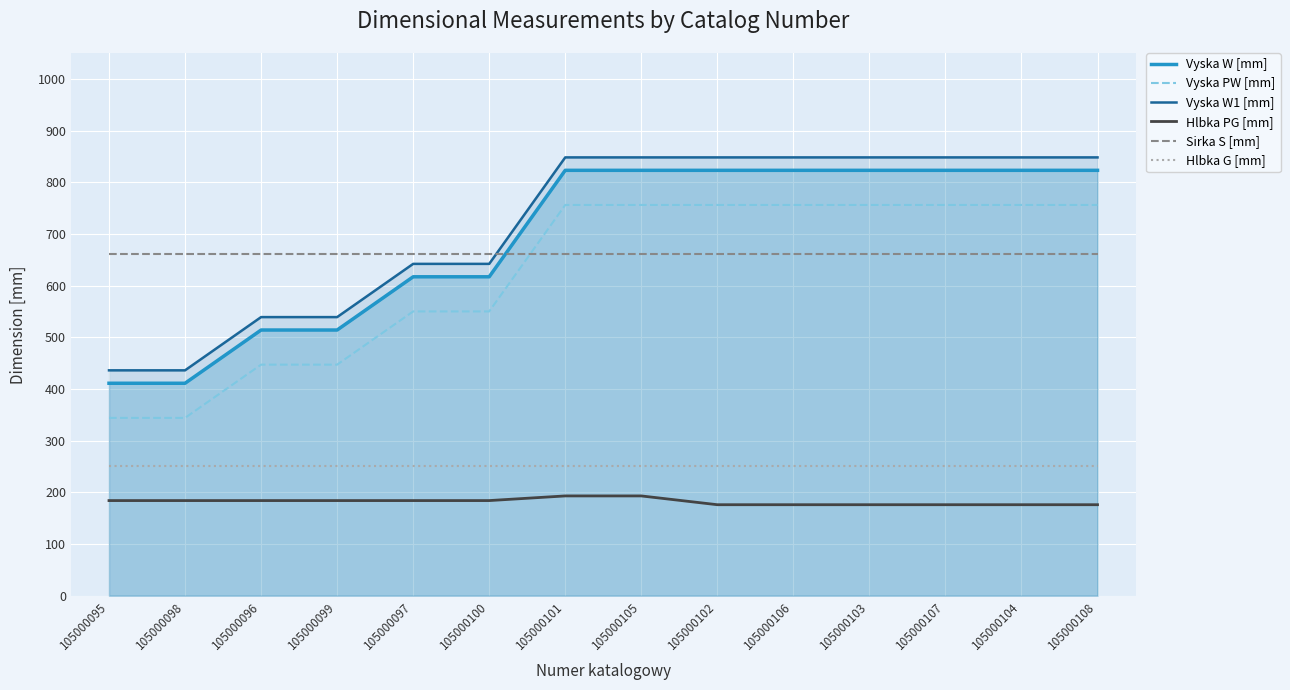

How many lines are shown in the chart?

6